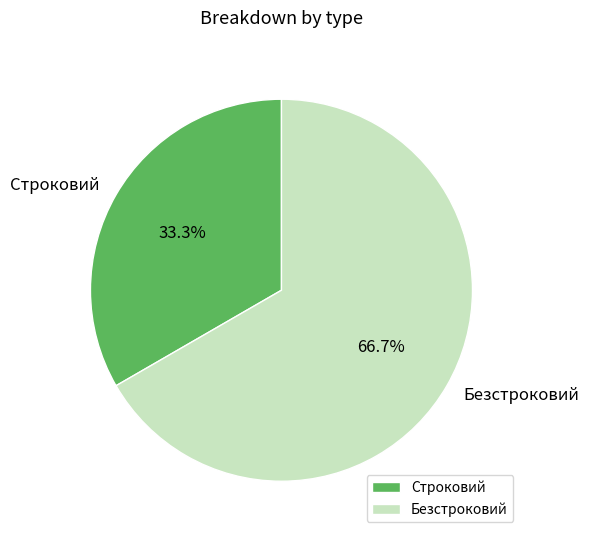

To the nearest percent, what is the combined percentage of Строковий and Безстроковий?

100%